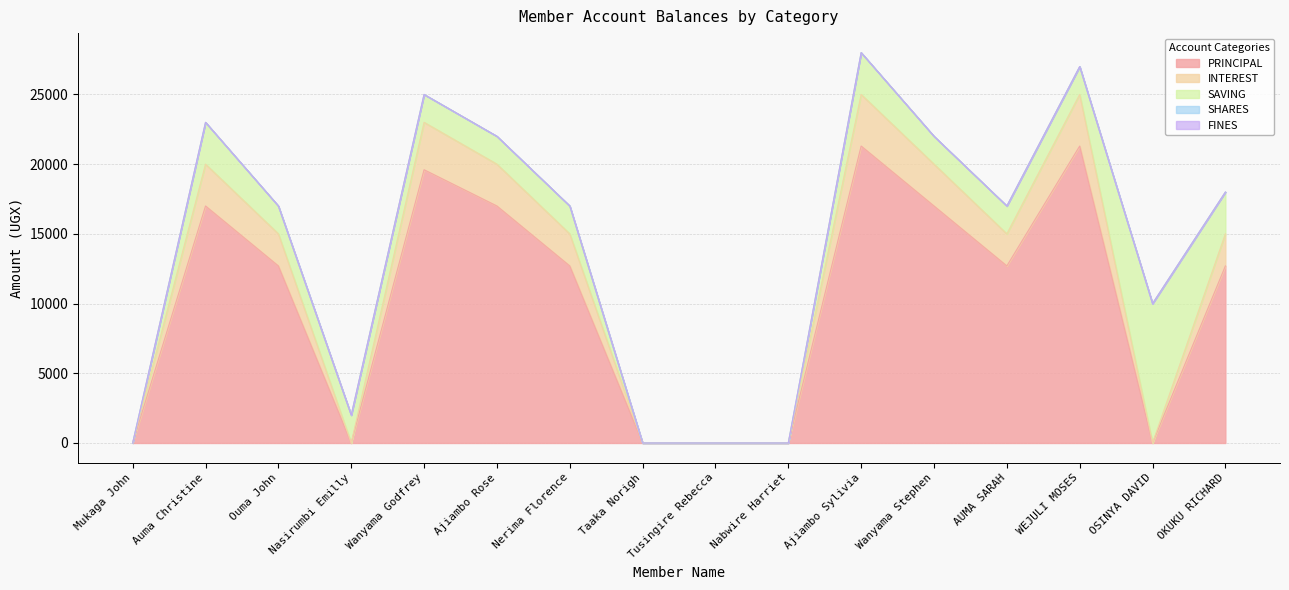

Rank the categories by PRINCIPAL value from lowest to highest.

Mukaga John, Nasirumbi Emilly, Taaka Norigh, Tusingire Rebecca, Nabwire Harriet, OSINYA DAVID, Ouma John, Nerima Florence, AUMA SARAH, OKUKU RICHARD, Auma Christine, Ajiambo Rose, Wanyama Stephen, Wanyama Godfrey, Ajiambo Sylivia, WEJULI MOSES